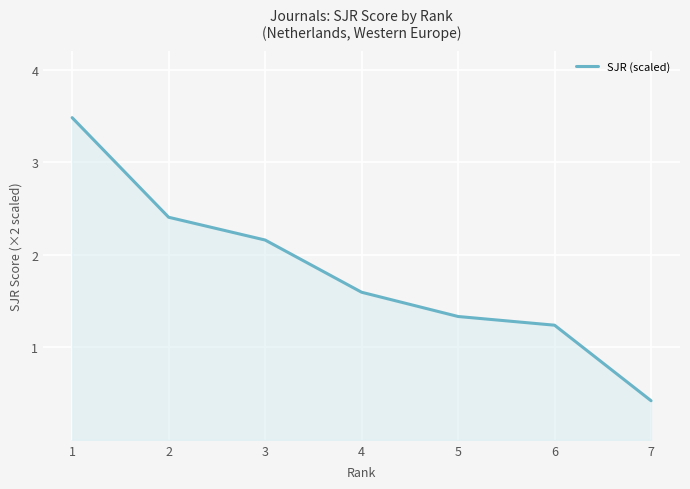

How many values are below 1?

1